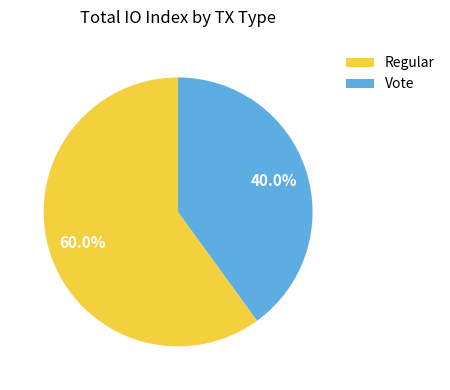

What percentage is the Regular slice, to the nearest percent?

60%